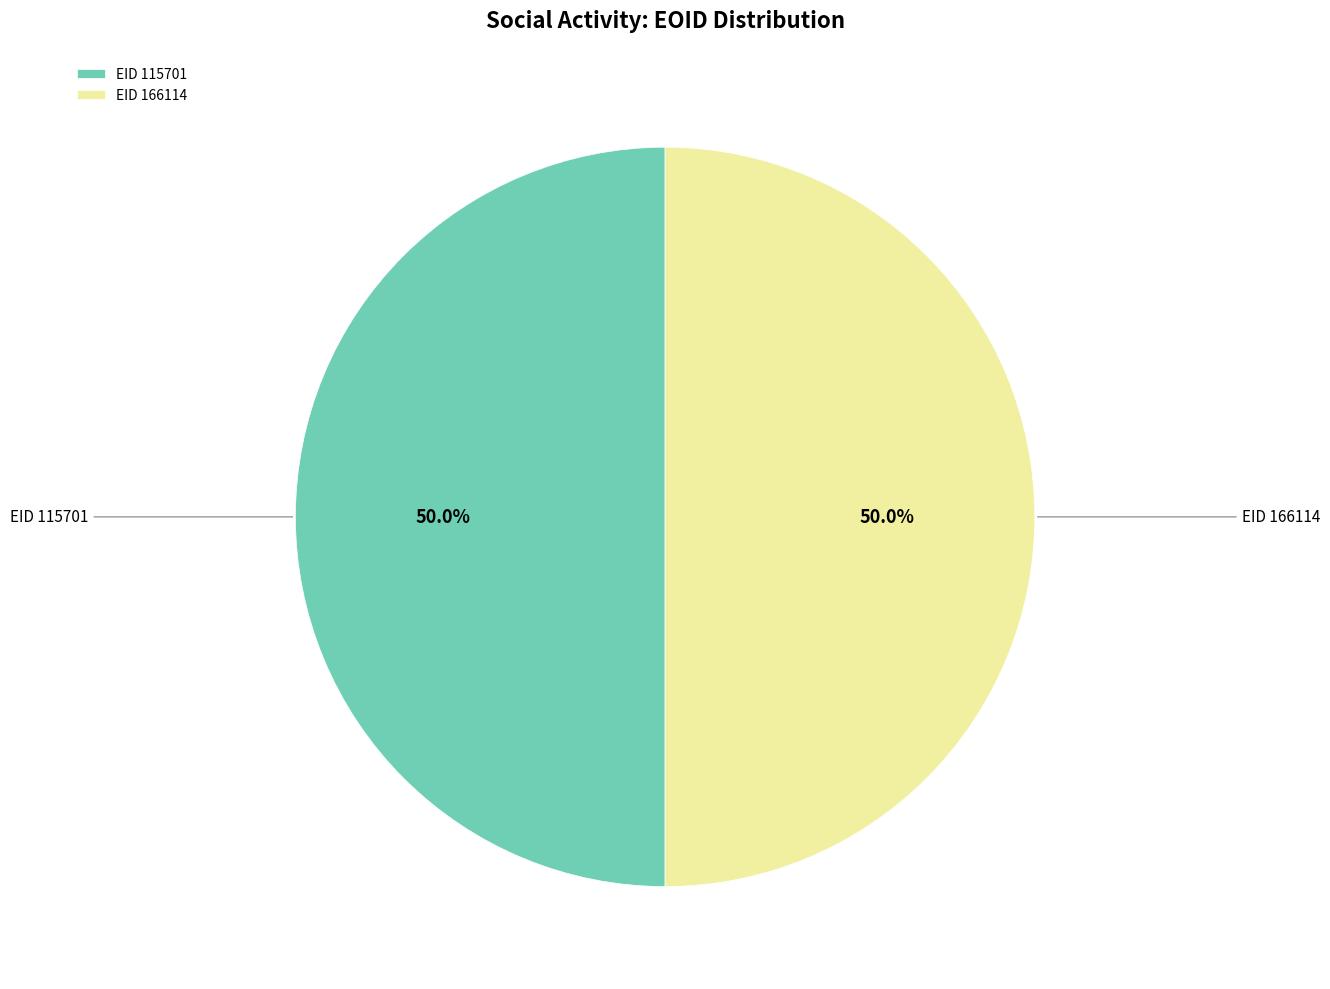

What is the ratio of the value at EID 115701 to the value at EID 166114?

1.0